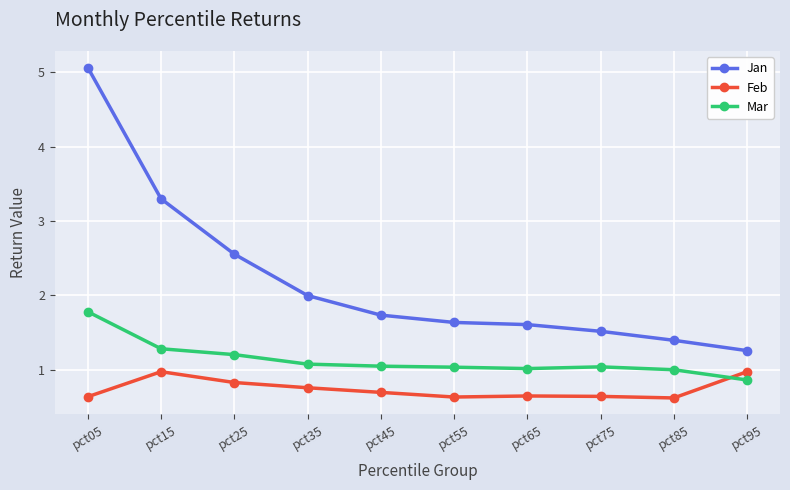

What is the sum of all Feb values?

7.4